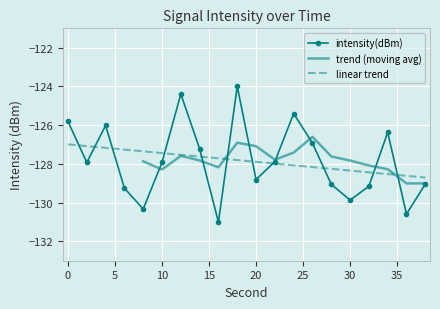

Reading left to right, extract all data points from this chart.

0=-125.8	2=-127.9	4=-126.0	6=-129.3	8=-130.3	10=-127.9	12=-124.4	14=-127.2	16=-131.0	18=-124.0	20=-128.8	22=-127.9	24=-125.4	26=-126.9	28=-129.1	30=-129.9	32=-129.2	34=-126.4	36=-130.6	38=-129.0